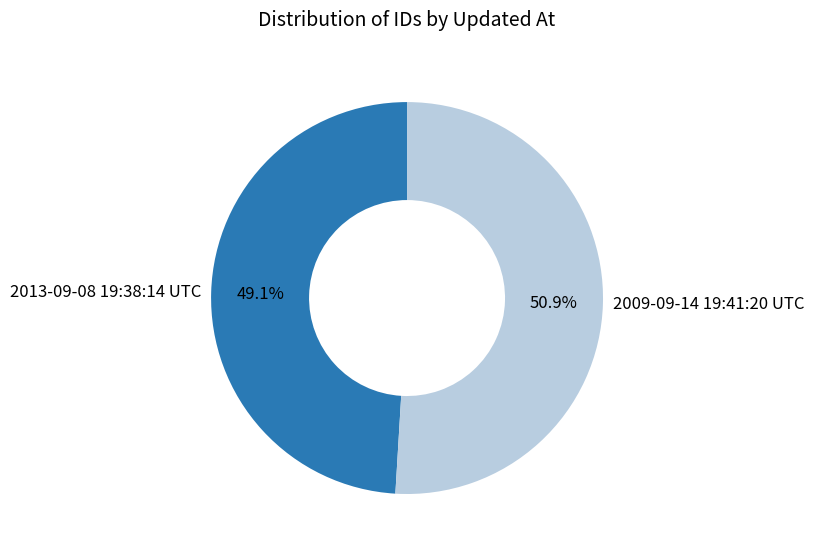

What percentage is NOT represented by 2013-09-08 19:38:14 UTC?

50.9%